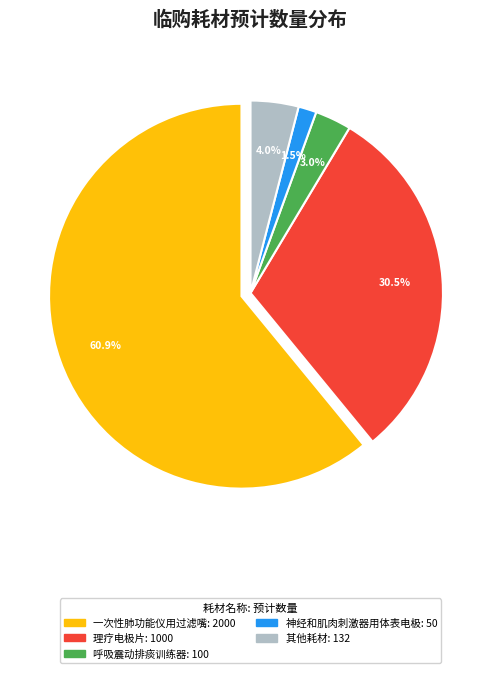

Which slice represents more than half of the pie?

一次性肺功能仪用过滤嘴